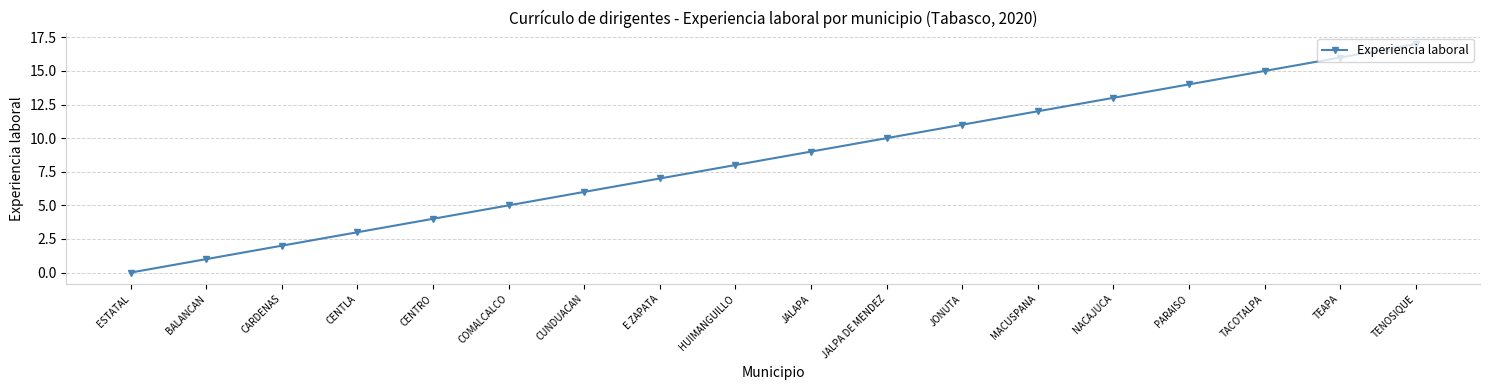

Reading left to right, extract all data points from this chart.

0	1	2	3	4	5	6	7	8	9	10	11	12	13	14	15	16	17